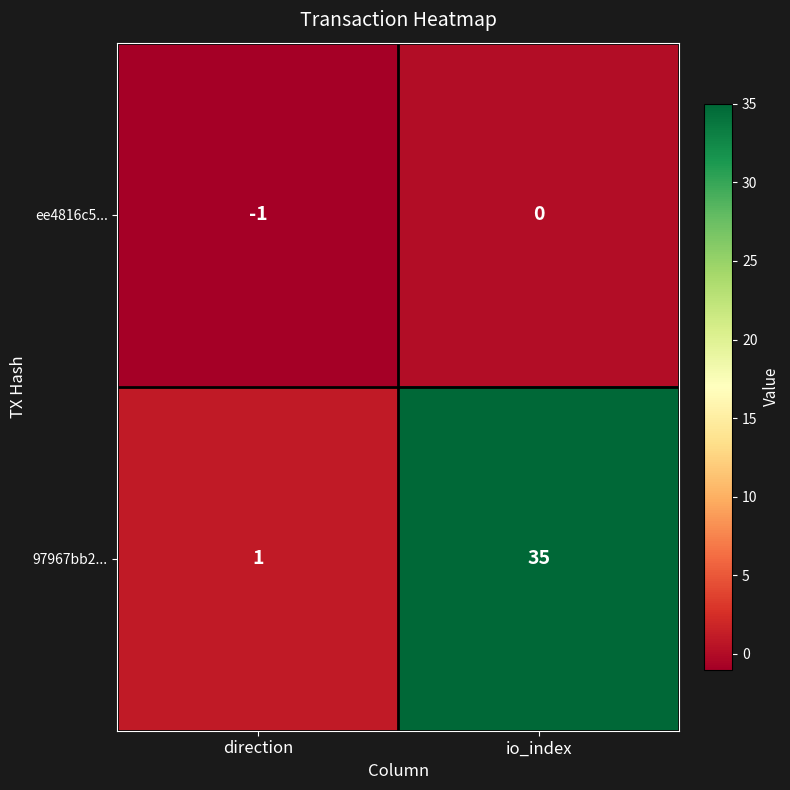

How many values in ee4816c5... are below zero?

1